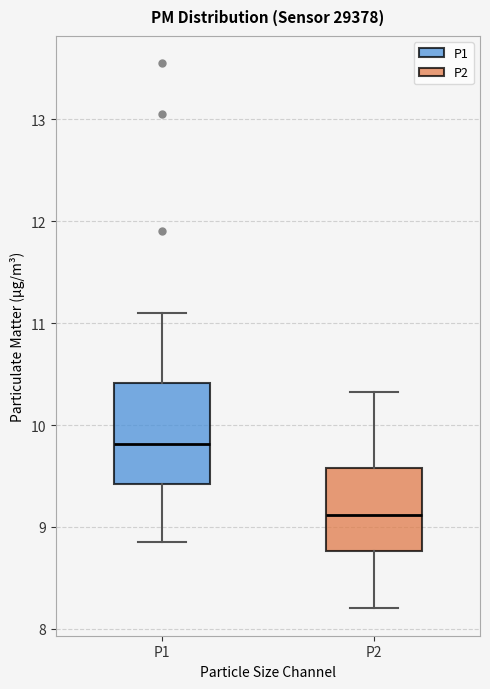

Reading left to right, transcribe this box plot: for each box, give where its median line is, the range the box spans, and where its two whiskers end, as read against the y-axis. The values are not printed on the chart, so give them approximately, as read against the axis.

P1: median 9.8, box 9.4 to 10.4, whiskers 8.9 to 11.1
P2: median 9.1, box 8.8 to 9.6, whiskers 8.2 to 10.3